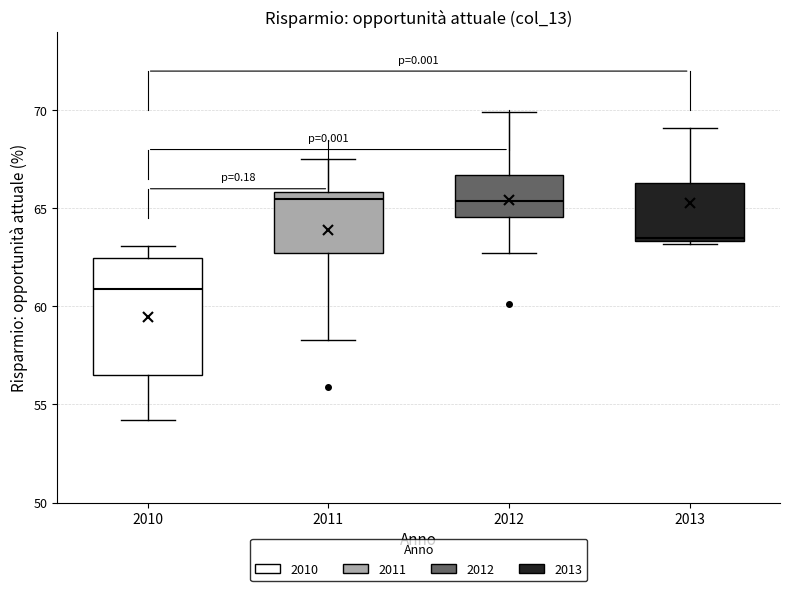

Where does the lower whisker of the box at x = 2011 end on the y-axis? The values are not printed on the chart, so give them approximately, as read against the axis.

58.5